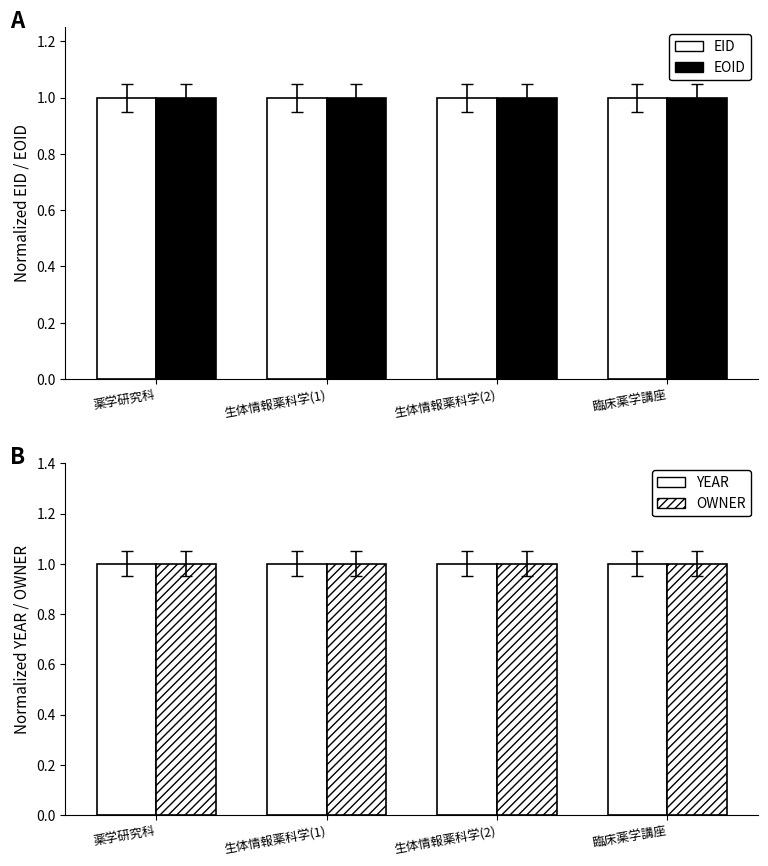

At 生体情報薬科学(2), list the series in order from smallest to largest.

EID, YEAR, OWNER, EOID